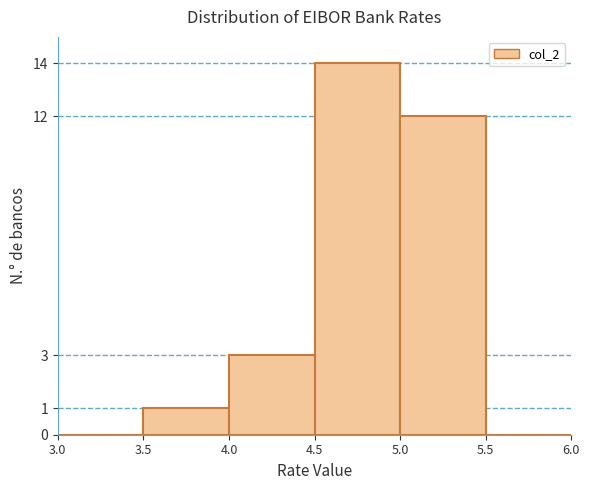

Reading left to right, transcribe this chart: for each bar, give the range it covers on the x-axis and its height. The values are not printed on the chart, so give them approximately, as read against the axis.

3.0 to 3.5: 0
3.5 to 4.0: 1
4.0 to 4.5: 3
4.5 to 5.0: 14
5.0 to 5.5: 12
5.5 to 6.0: 0